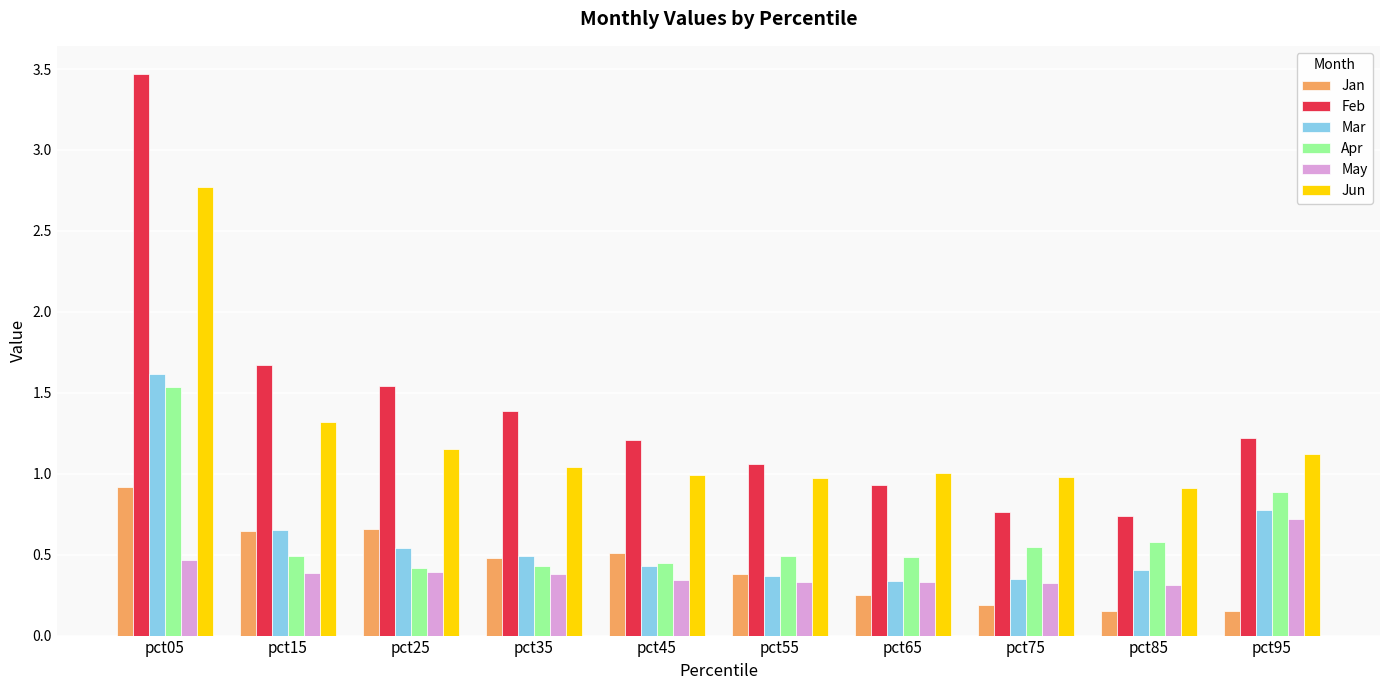

How many groups of bars are there?

10